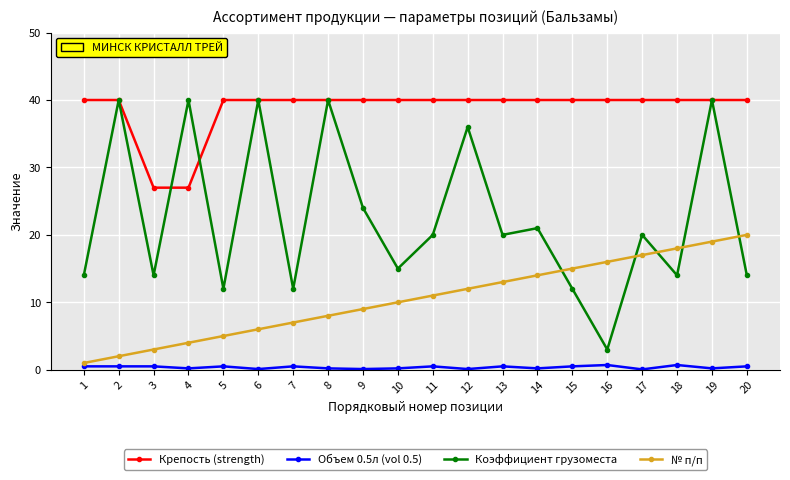

After their last crossing, which series has the higher values: Коэффициент грузоместа or Крепость (strength)?

Крепость (strength)